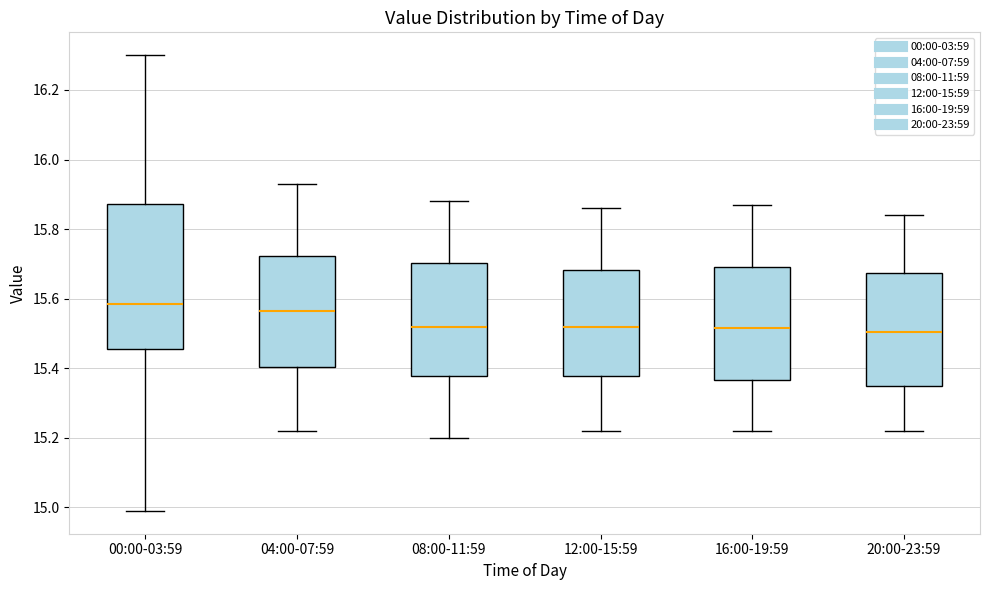

Reading left to right, transcribe this box plot: for each box, give where its median line is, the range the box spans, and where its two whiskers end, as read against the y-axis. The values are not printed on the chart, so give them approximately, as read against the axis.

00:00-03:59: median 15.58, box 15.46 to 15.88, whiskers 15.00 to 16.30
04:00-07:59: median 15.56, box 15.40 to 15.72, whiskers 15.22 to 15.94
08:00-11:59: median 15.52, box 15.38 to 15.70, whiskers 15.20 to 15.88
12:00-15:59: median 15.52, box 15.38 to 15.68, whiskers 15.22 to 15.86
16:00-19:59: median 15.52, box 15.36 to 15.70, whiskers 15.22 to 15.88
20:00-23:59: median 15.50, box 15.36 to 15.68, whiskers 15.22 to 15.84